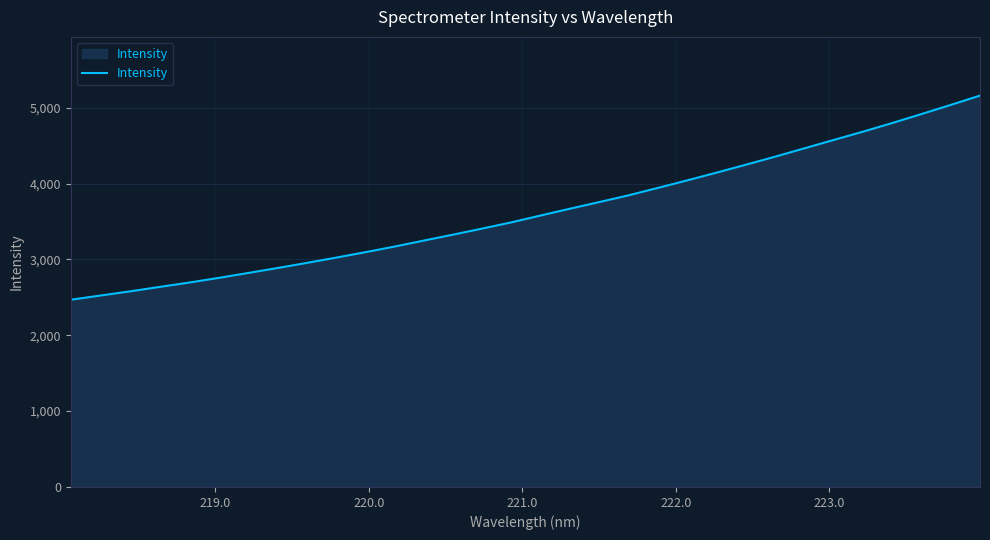

Reading left to right, what are all the values shown in this chart?

2468.3	2523.0	2577.6	2635.6	2692.8	2753.6	2818.3	2883.5	2951.2	3020.7	3092.4	3167.0	3246.0	3324.6	3404.8	3487.3	3577.8	3667.4	3754.9	3843.9	3941.6	4041.0	4142.7	4247.3	4353.4	4463.5	4573.8	4683.1	4797.3	4915.8	5036.4	5159.5